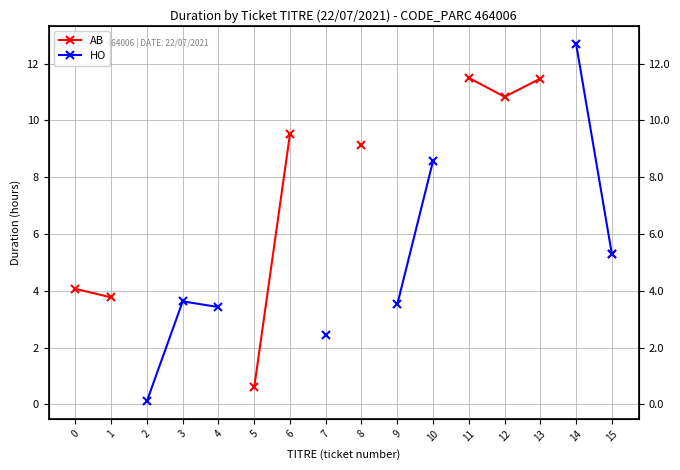

True or false: AB and HO intersect in this chart.

False